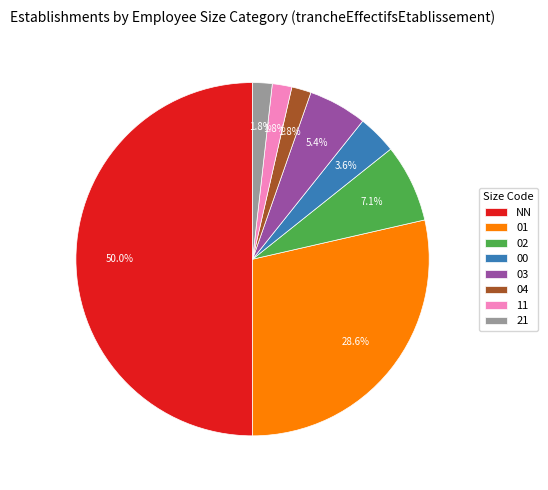

Count the number of slices in the pie.

8